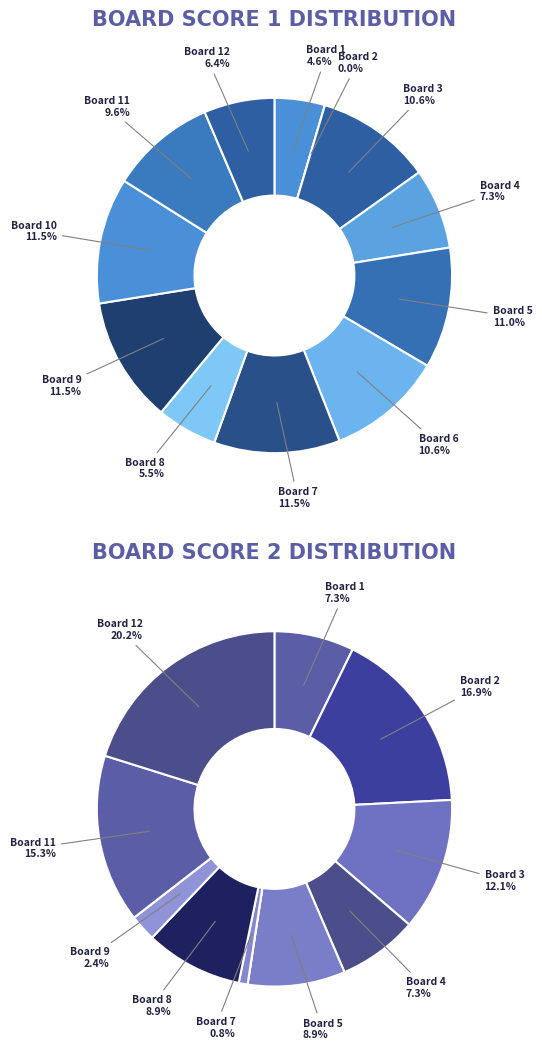

What is the total percentage of 5 and 3?

21.6%